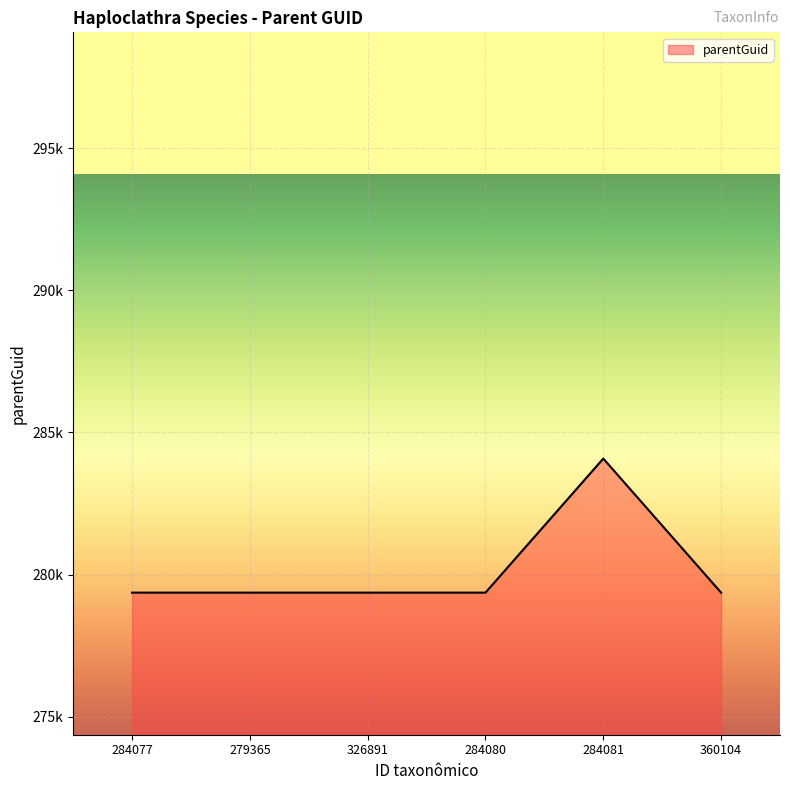

Does the chart display data point markers on the line(s)?

No